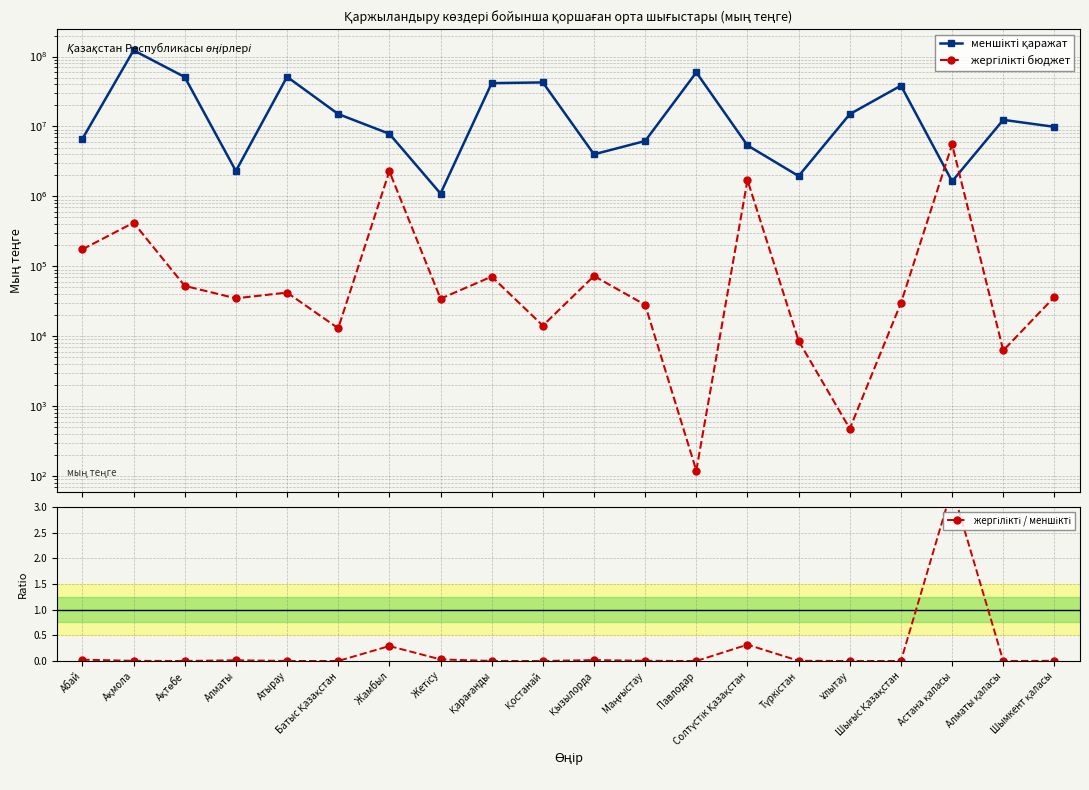

What is the difference between the maximum and minimum values in the жергілікті / меншікті series?

3.4